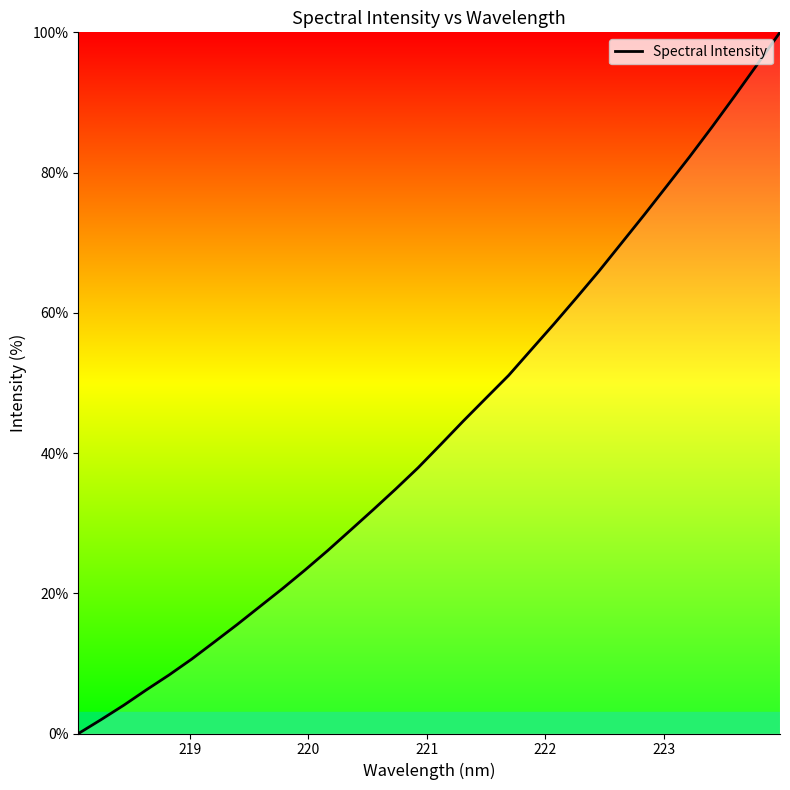

What is the difference between the maximum and minimum values?

100.0